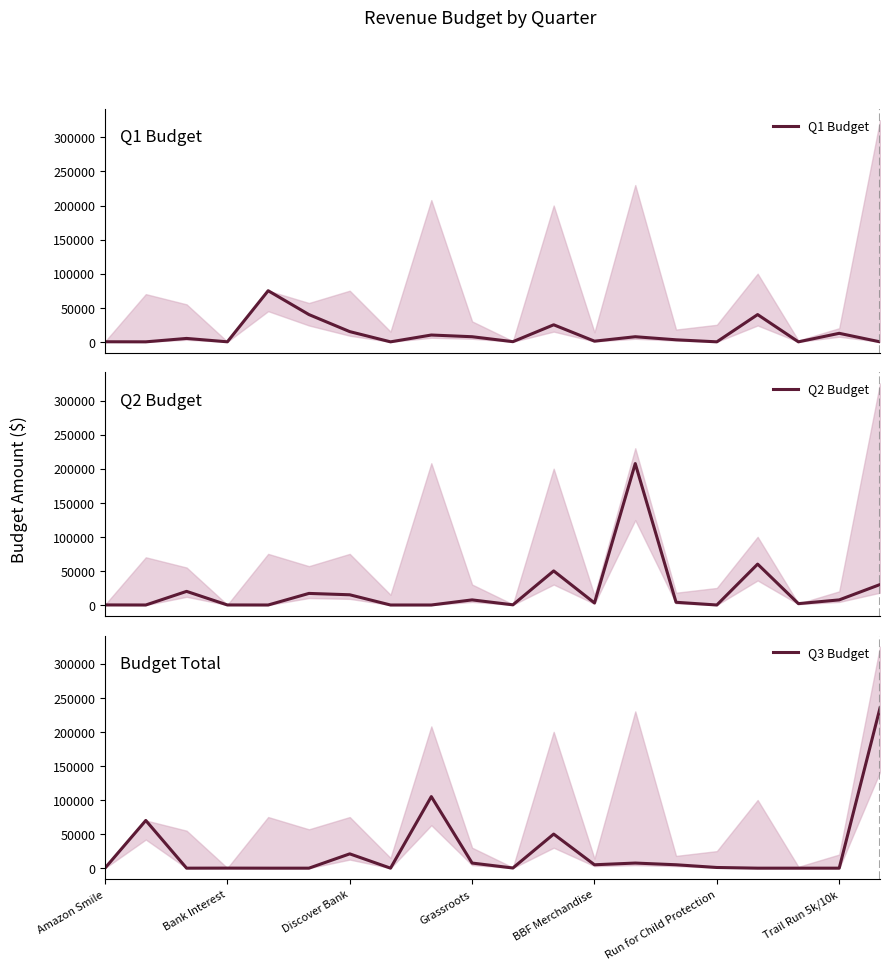

How many values in the Q2 Budget series exceed 4000?

9